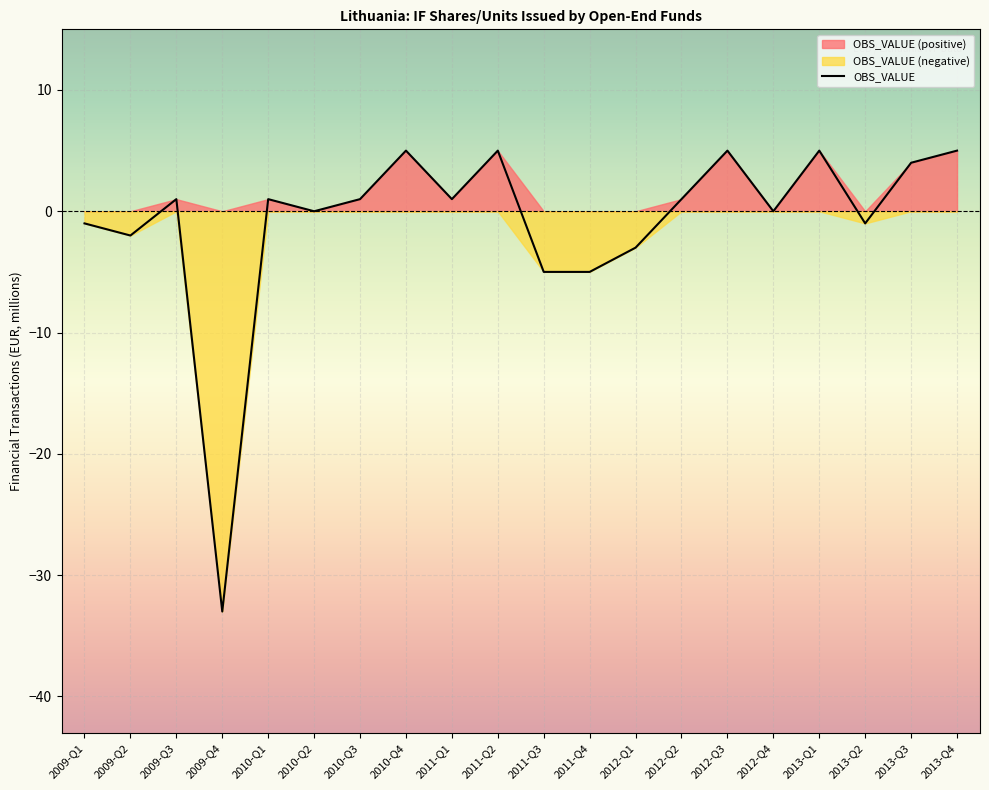

True or false: the data shows 8 at 2013-Q4.

False